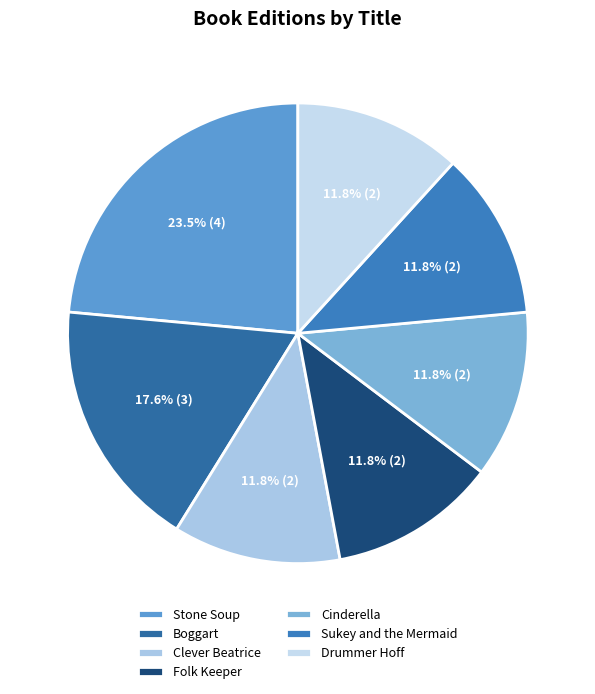

True or false: Sukey and the Mermaid accounts for 12% of the total.

True